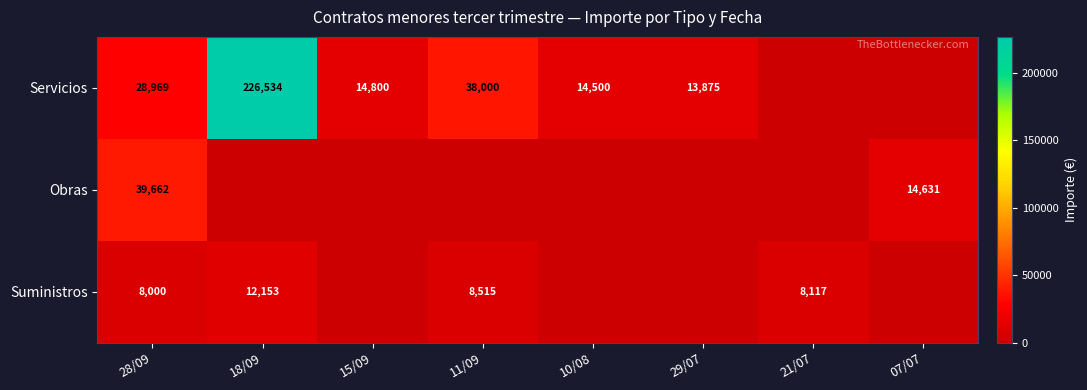

True or false: Suministros has a value of 11372.8 at 28/09.

False